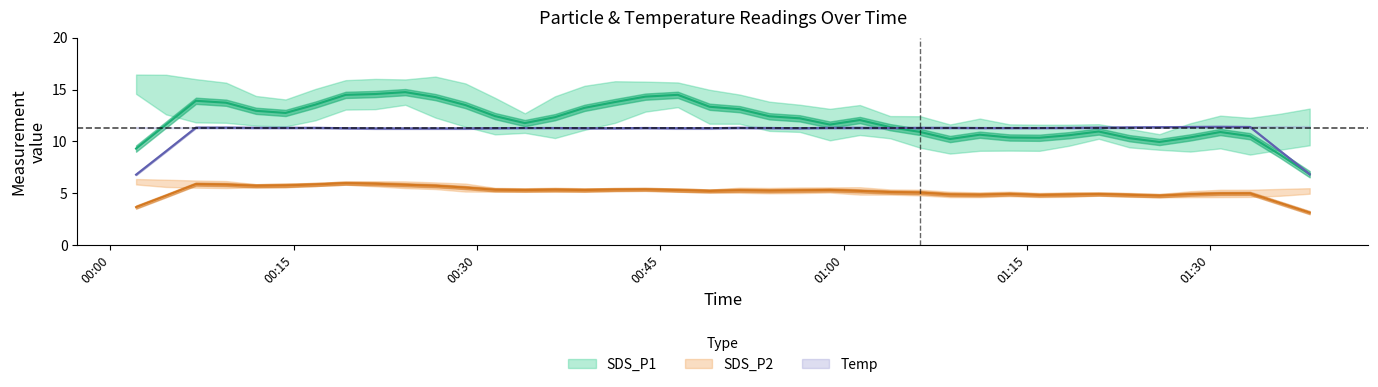

How many data points in SDS_P2 are above 5?

32